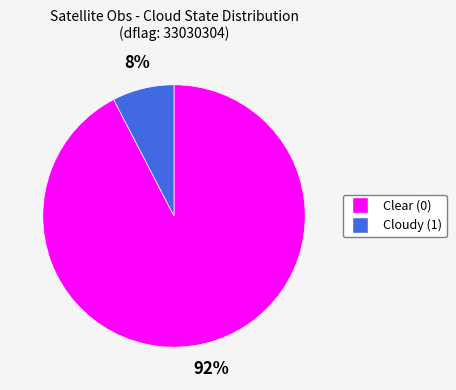

Is there any slice that represents more than half of the pie?

Yes